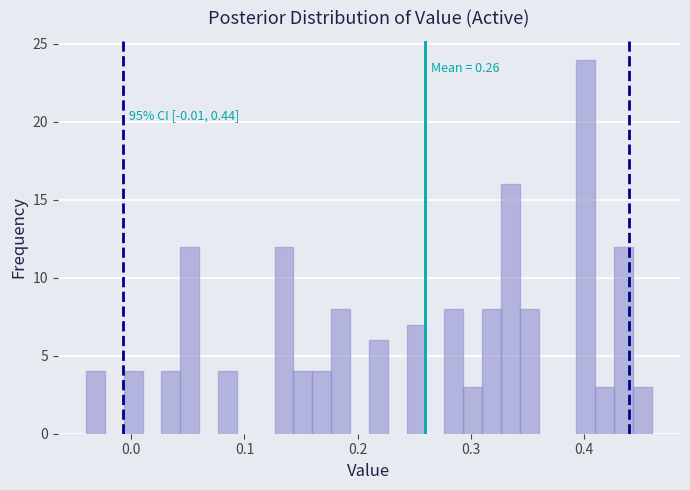

Read against the x-axis, roughly where is the centre of the tallest bar?

0.40